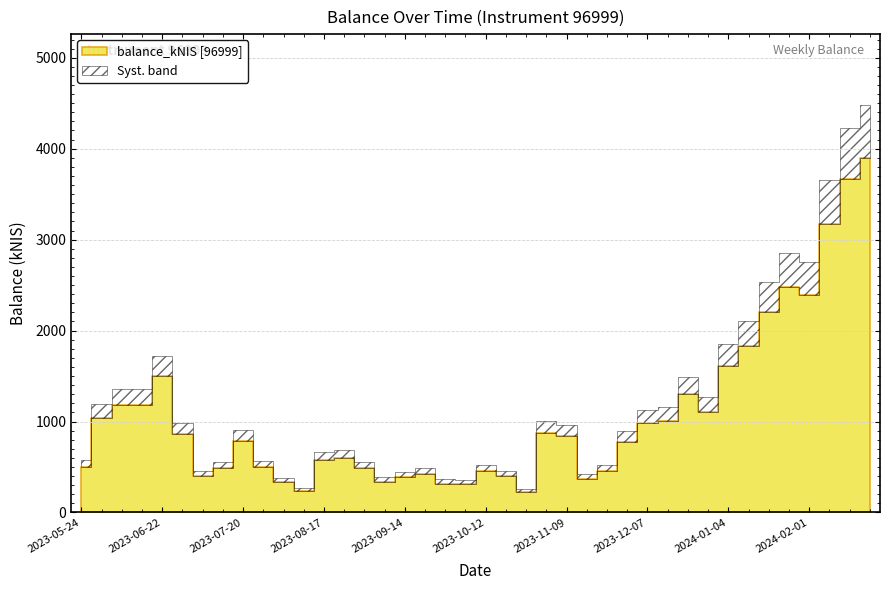

How many values exceed 784?

20